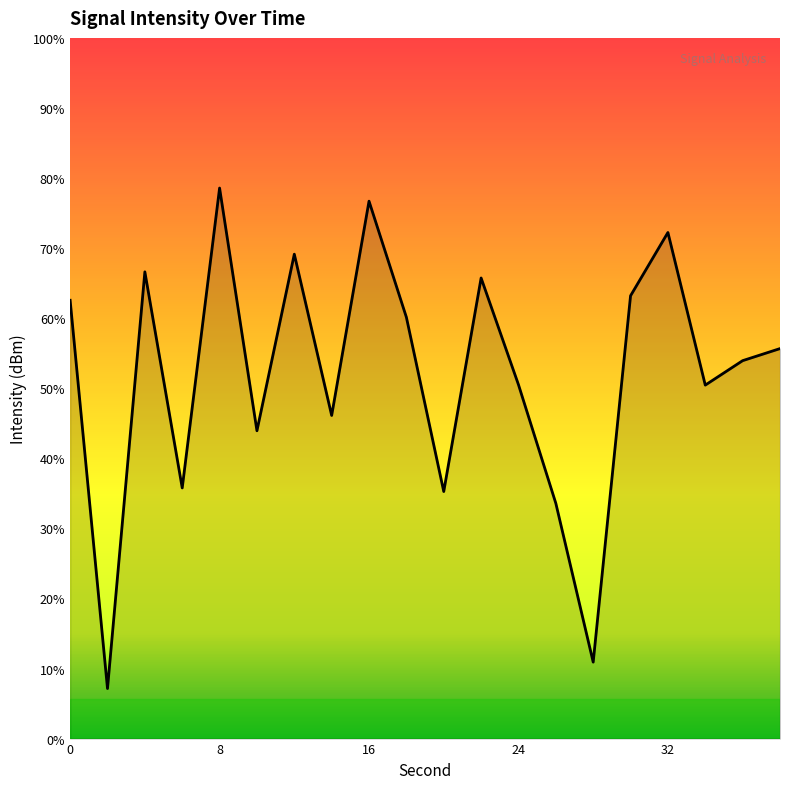

The value at 30 is -127.9. True or false?

True